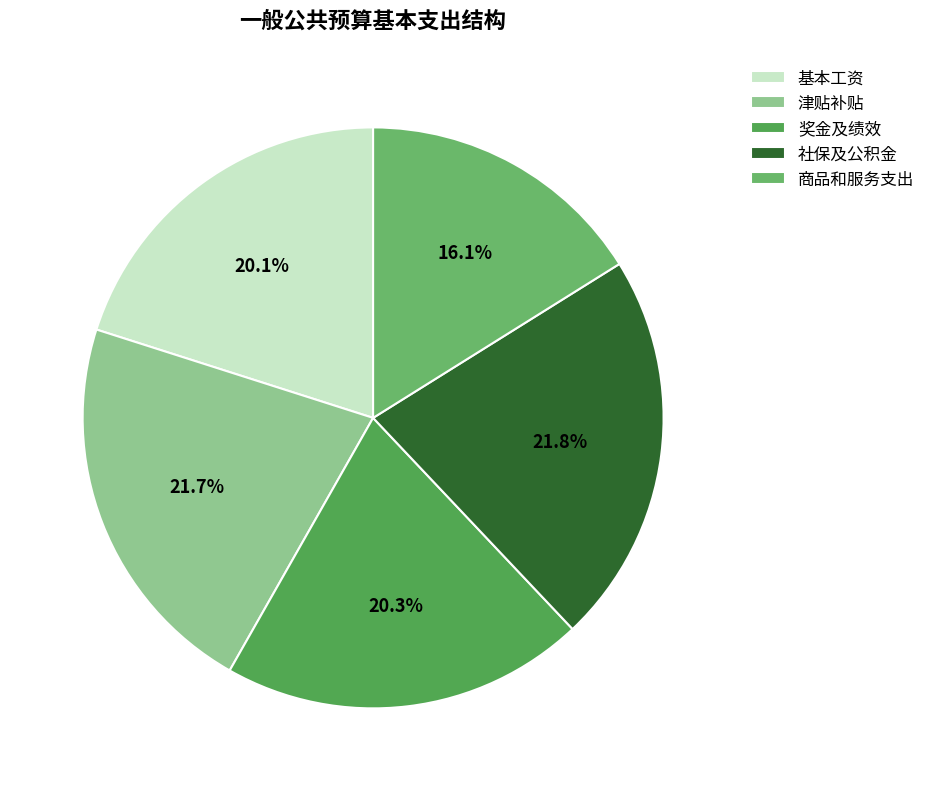

What percentage is the 商品和服务支出 slice, to the nearest percent?

16%